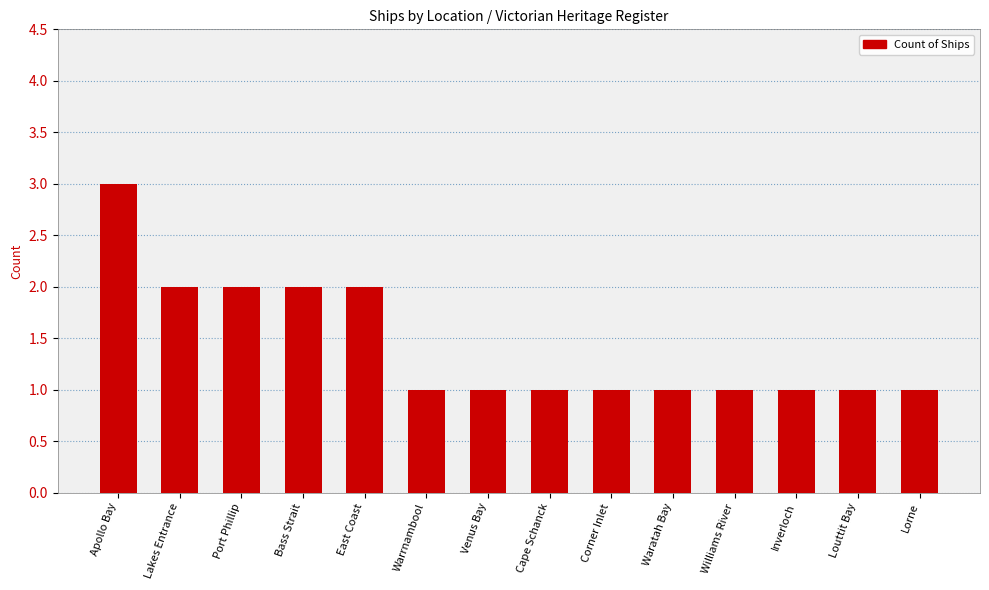

Are the bars grouped side by side (vs. stacked)?

No